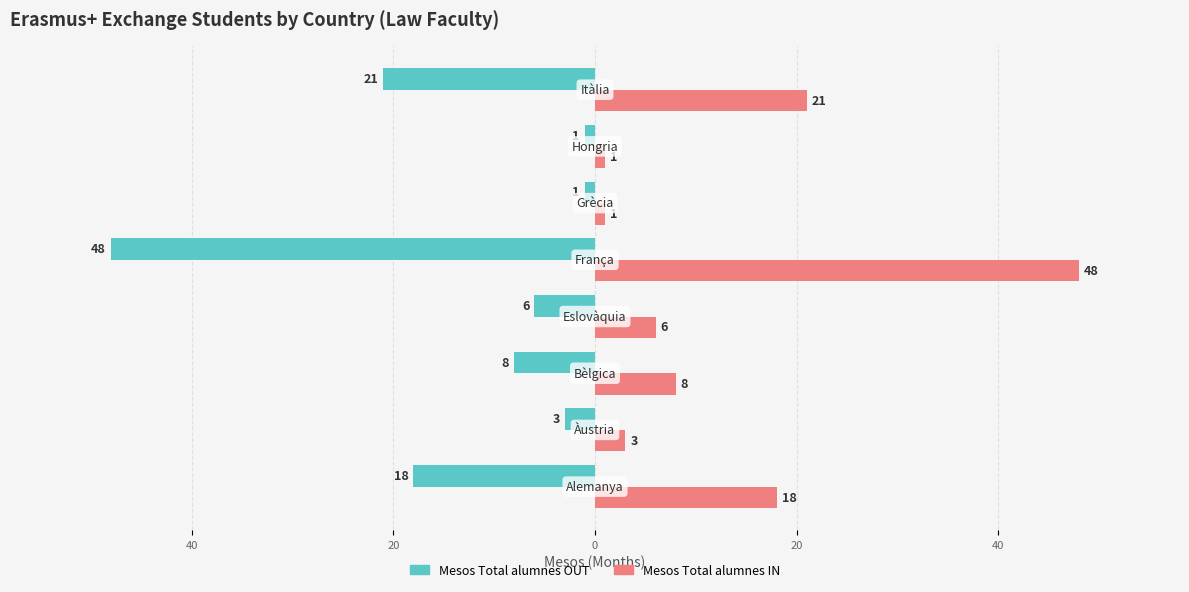

What are all the series names shown in the legend?

Mesos Total alumnes OUT, Mesos Total alumnes IN